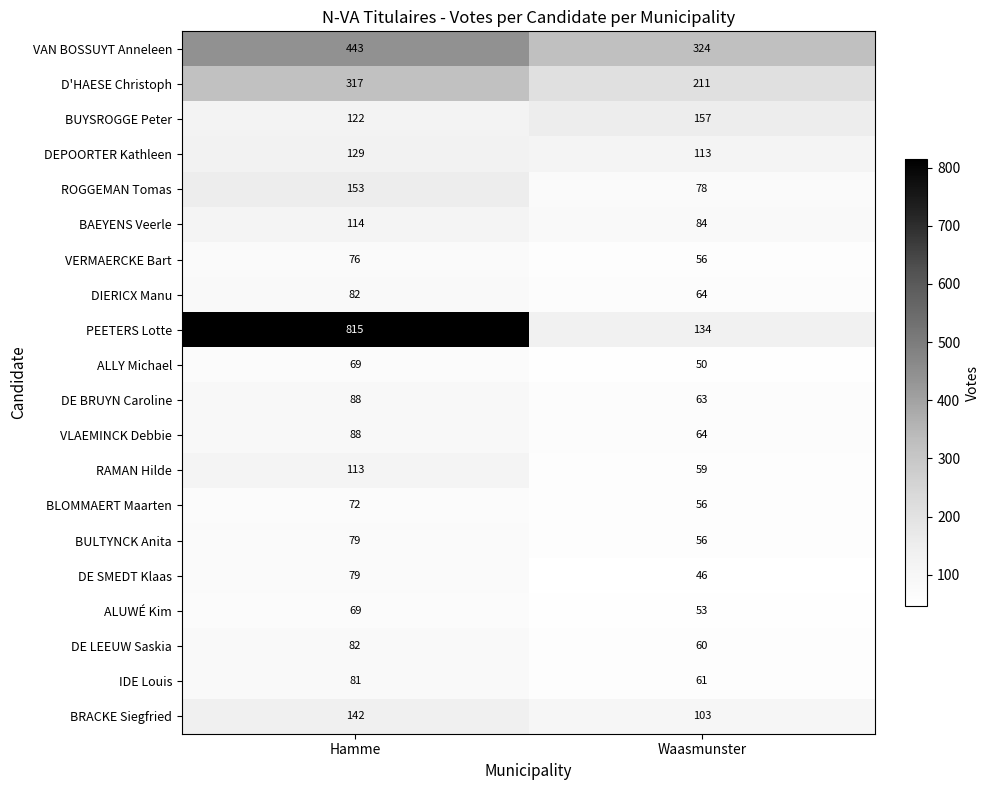

Which series changed the most between Hamme and Waasmunster?

PEETERS Lotte